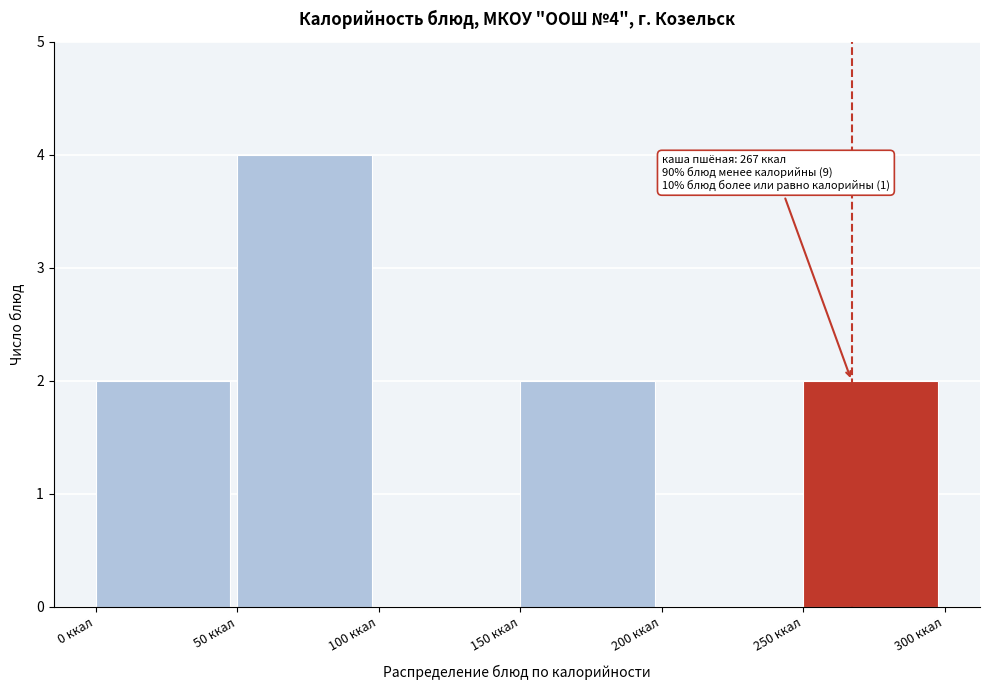

Over which range of the x-axis is the bar tallest?

50 to 100